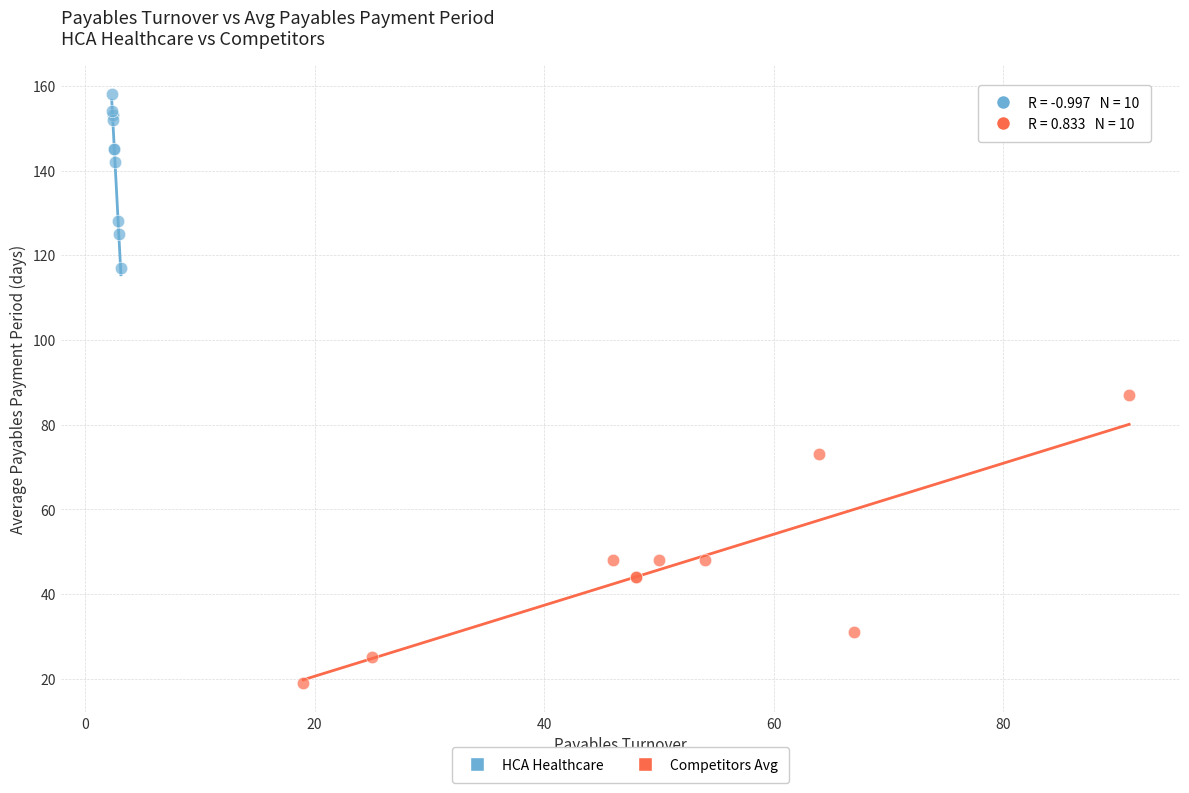

Which series has the largest Y range (max minus min)?

Competitors Avg